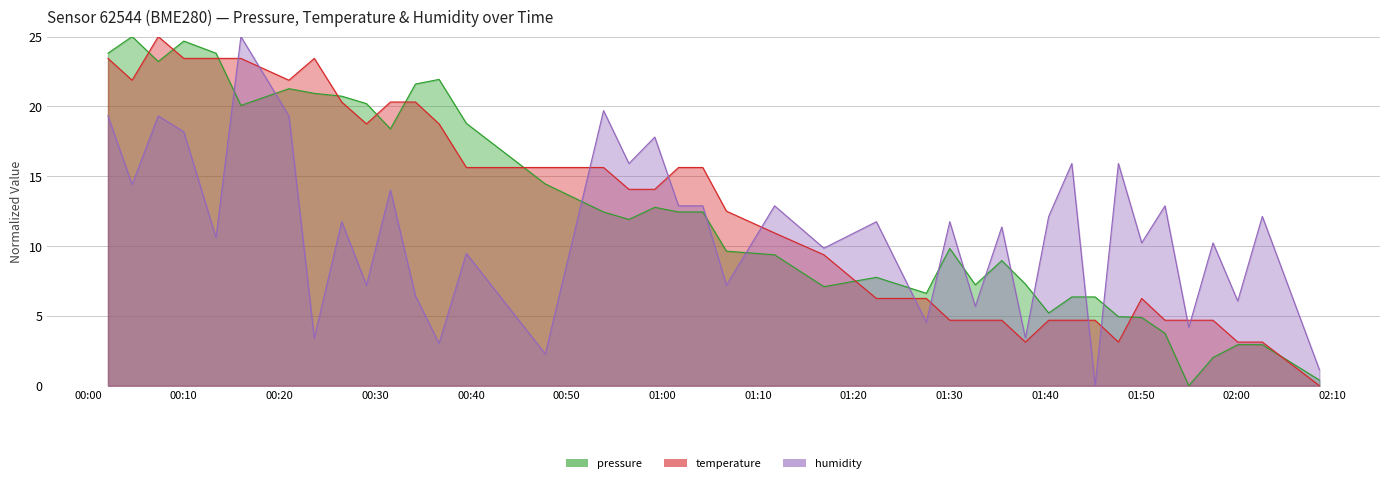

True or false: pressure and humidity cross at least once.

True